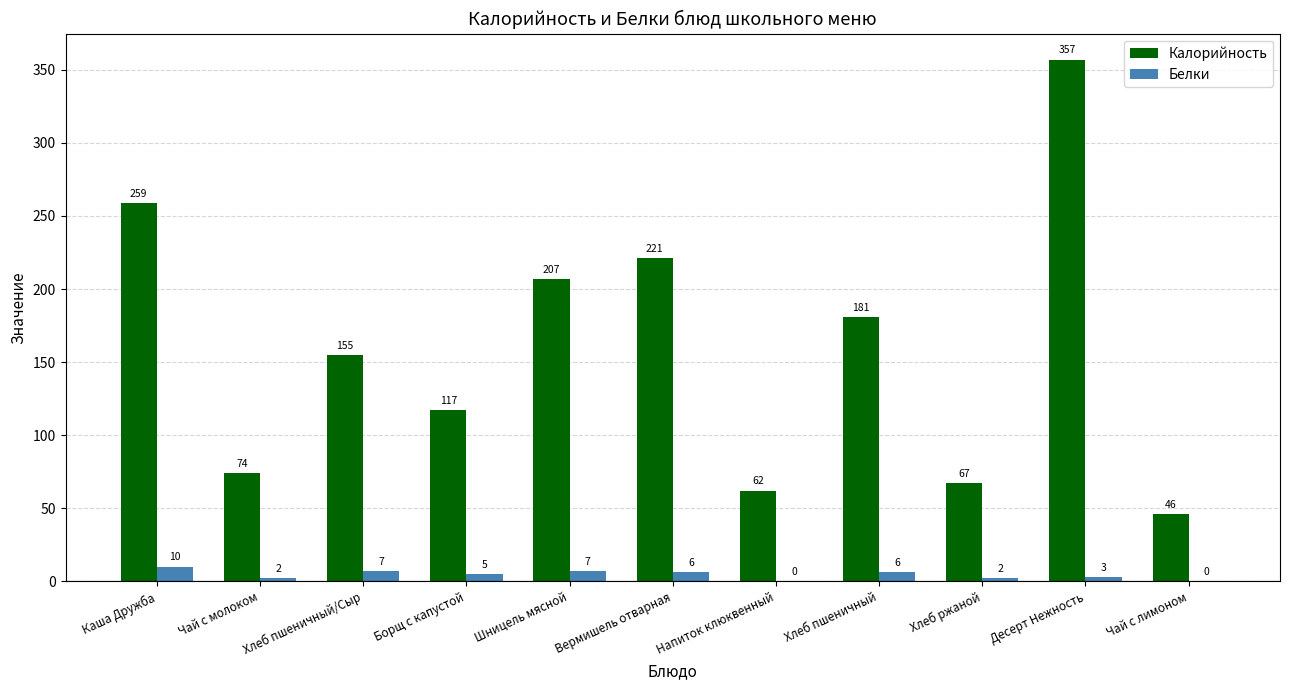

True or false: Калорийность has a value of 46 at Чай с лимоном.

True